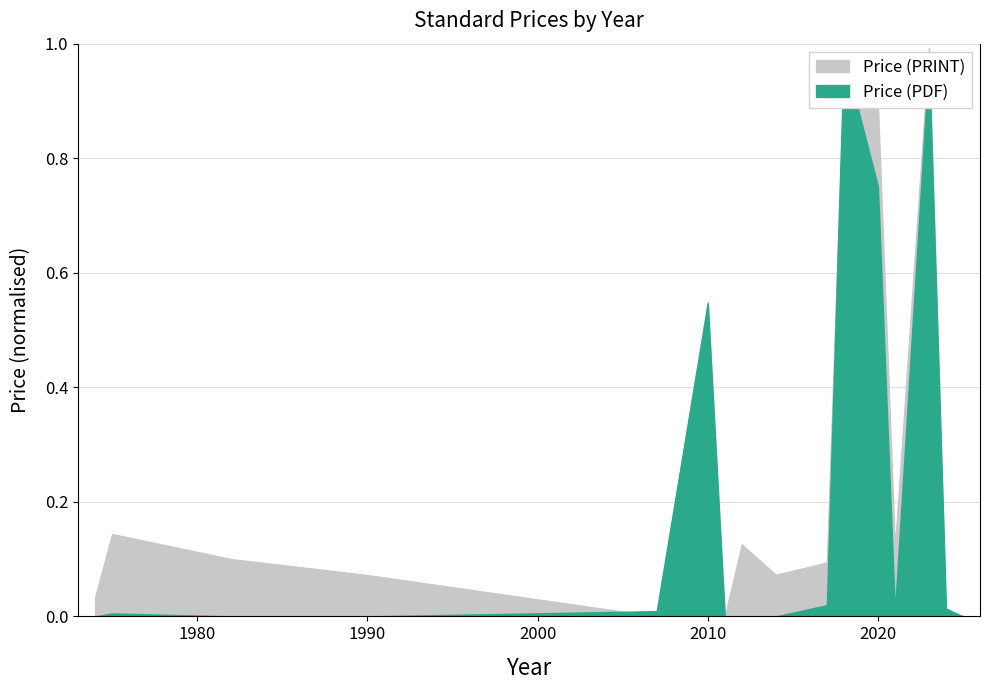

How many data points does each series have?

16